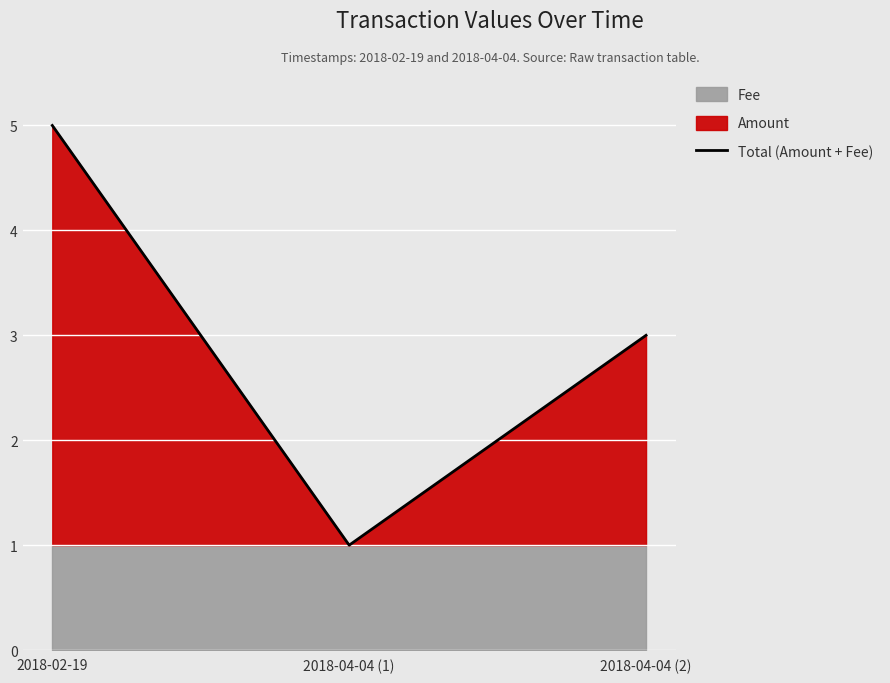

What is the maximum value shown in the chart?

5